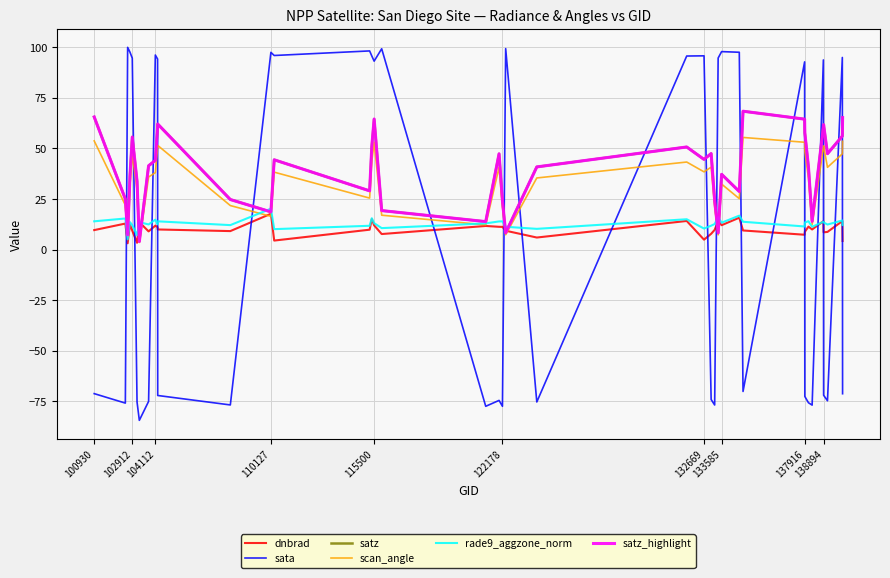

Does the chart display data point markers on the line(s)?

No